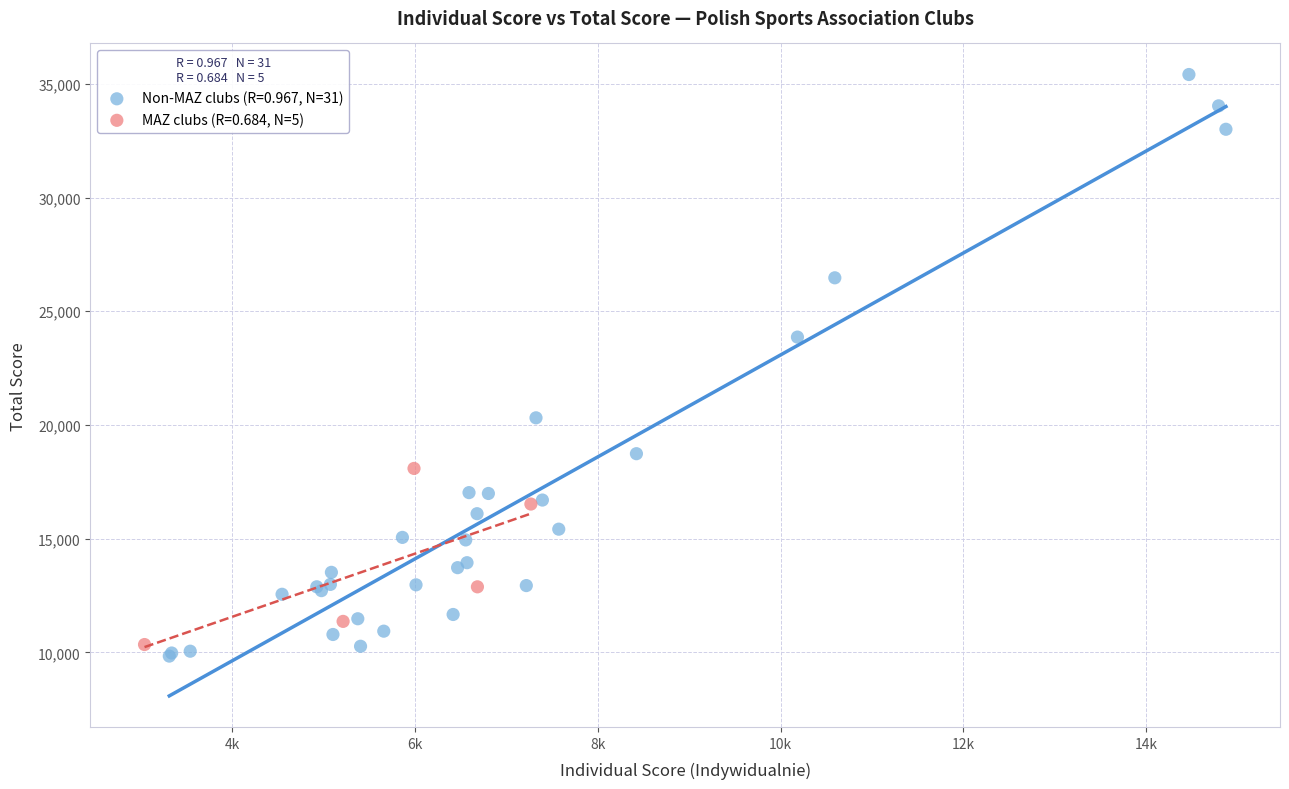

Which series reaches the maximum Y coordinate?

Non-MAZ clubs (R=0.967, N=31)